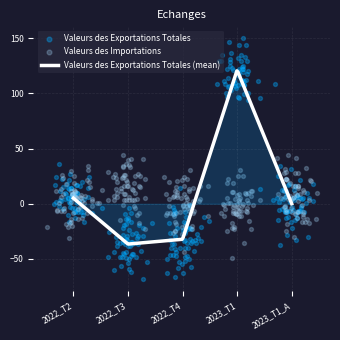

Which series contains the lowest Y value?

Valeurs des Exportations Totales